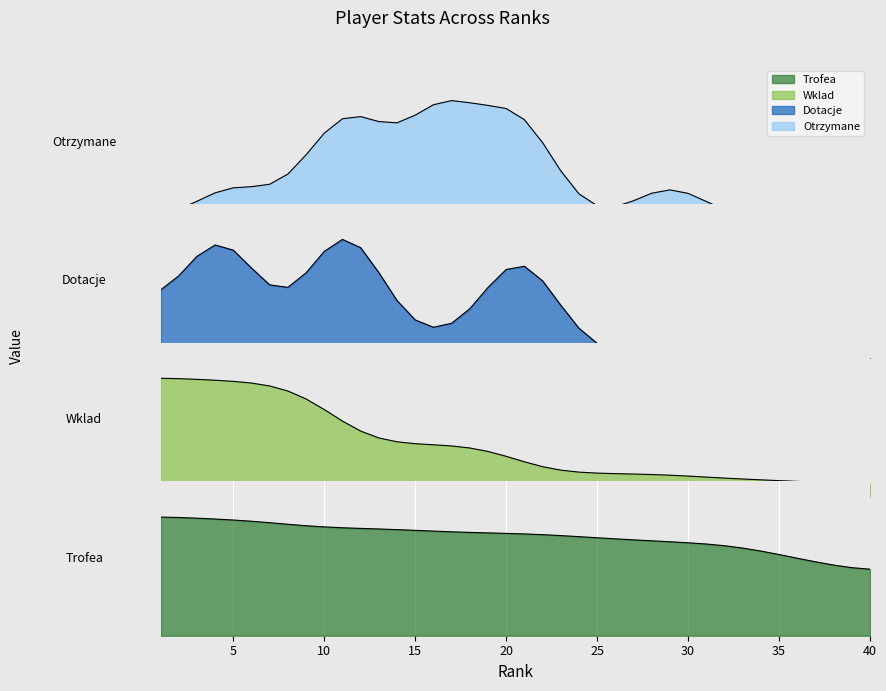

What is the sum of the Trofea values at 1 and 36?

1.6